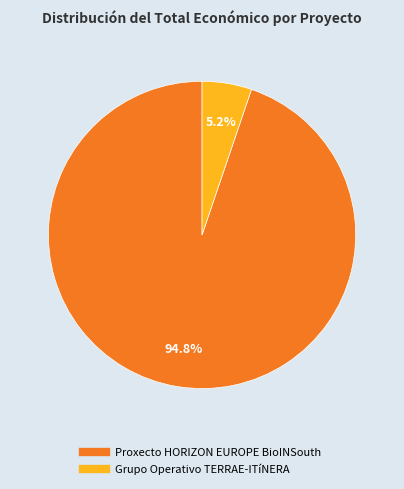

Which has a higher value, Proxecto HORIZON EUROPE BioINSouth or Grupo Operativo TERRAE-ITíNERA?

Proxecto HORIZON EUROPE BioINSouth